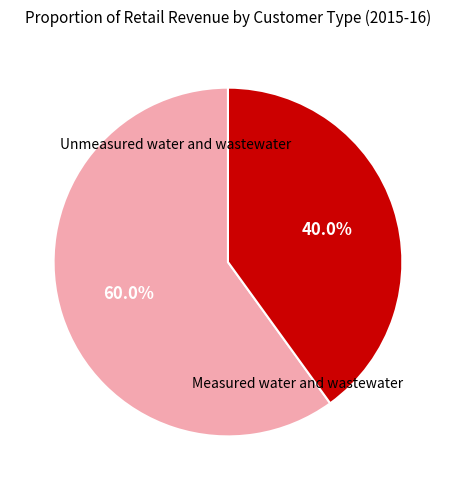

Is there a majority slice in this chart?

Yes